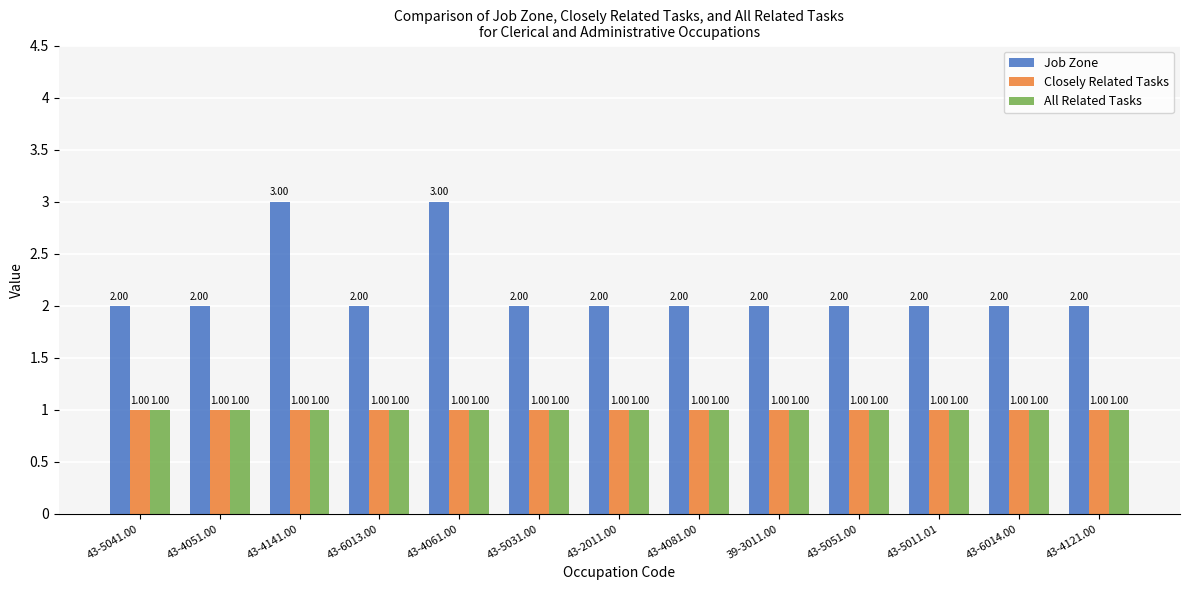

Reading right to left, transcribe all the data shown in this chart.

Job Zone: 43-4121.00=2	43-6014.00=2	43-5011.01=2	43-5051.00=2	39-3011.00=2	43-4081.00=2	43-2011.00=2	43-5031.00=2	43-4061.00=3	43-6013.00=2	43-4141.00=3	43-4051.00=2	43-5041.00=2
Closely Related Tasks: 43-4121.00=1	43-6014.00=1	43-5011.01=1	43-5051.00=1	39-3011.00=1	43-4081.00=1	43-2011.00=1	43-5031.00=1	43-4061.00=1	43-6013.00=1	43-4141.00=1	43-4051.00=1	43-5041.00=1
All Related Tasks: 43-4121.00=1	43-6014.00=1	43-5011.01=1	43-5051.00=1	39-3011.00=1	43-4081.00=1	43-2011.00=1	43-5031.00=1	43-4061.00=1	43-6013.00=1	43-4141.00=1	43-4051.00=1	43-5041.00=1